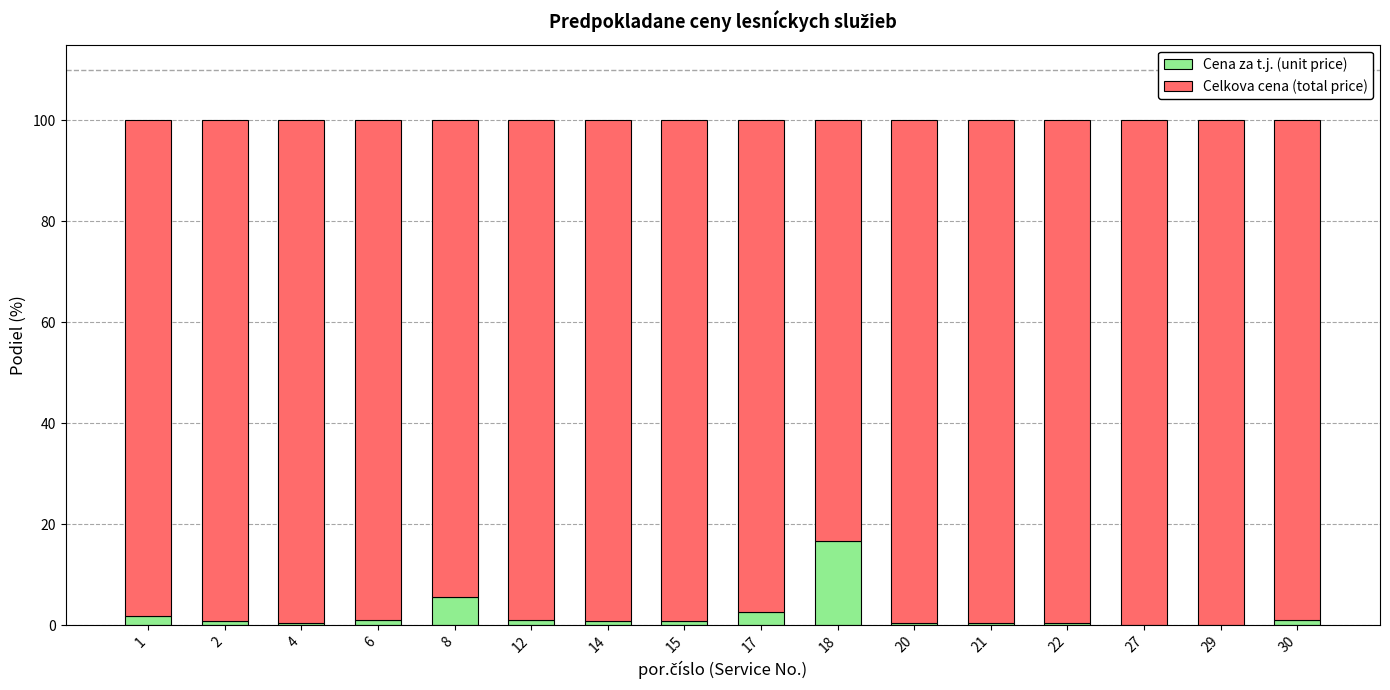

What is the sum of all Cena za t.j. (unit price) values?

33.8